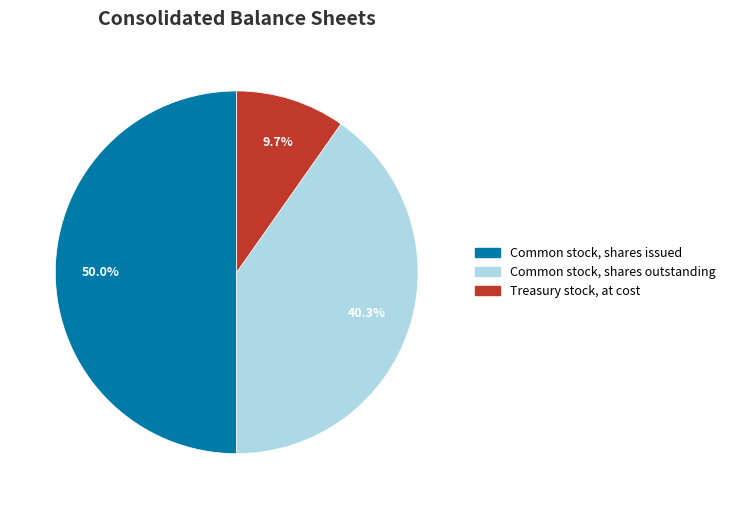

To the nearest percent, what is the difference between the Common stock, shares outstanding and Treasury stock, at cost slice percentages?

31%